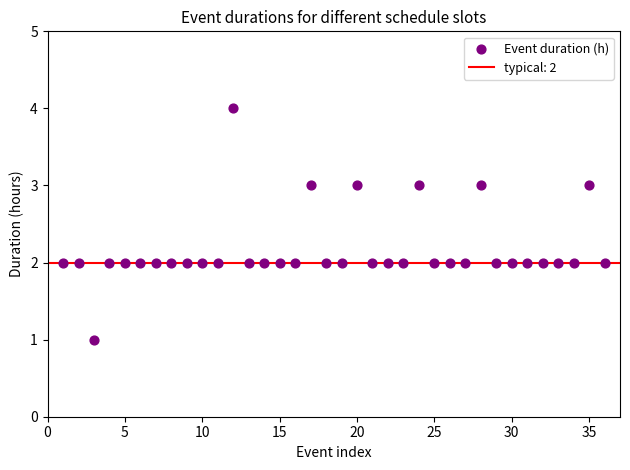

What is the range of Y values (max minus min)?

3